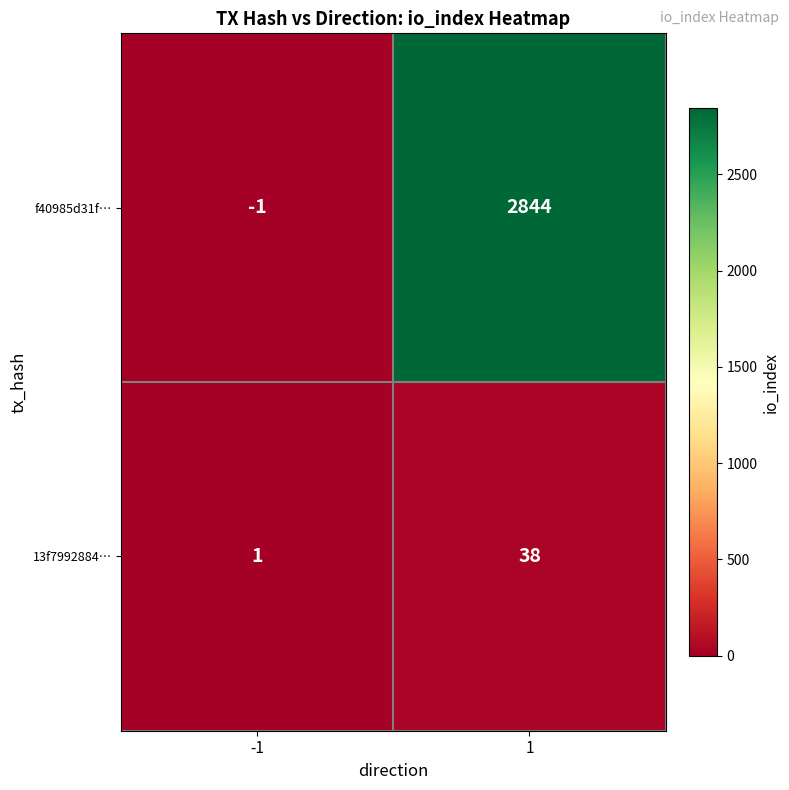

How many values in the f40985d31f… series are below 2844?

1